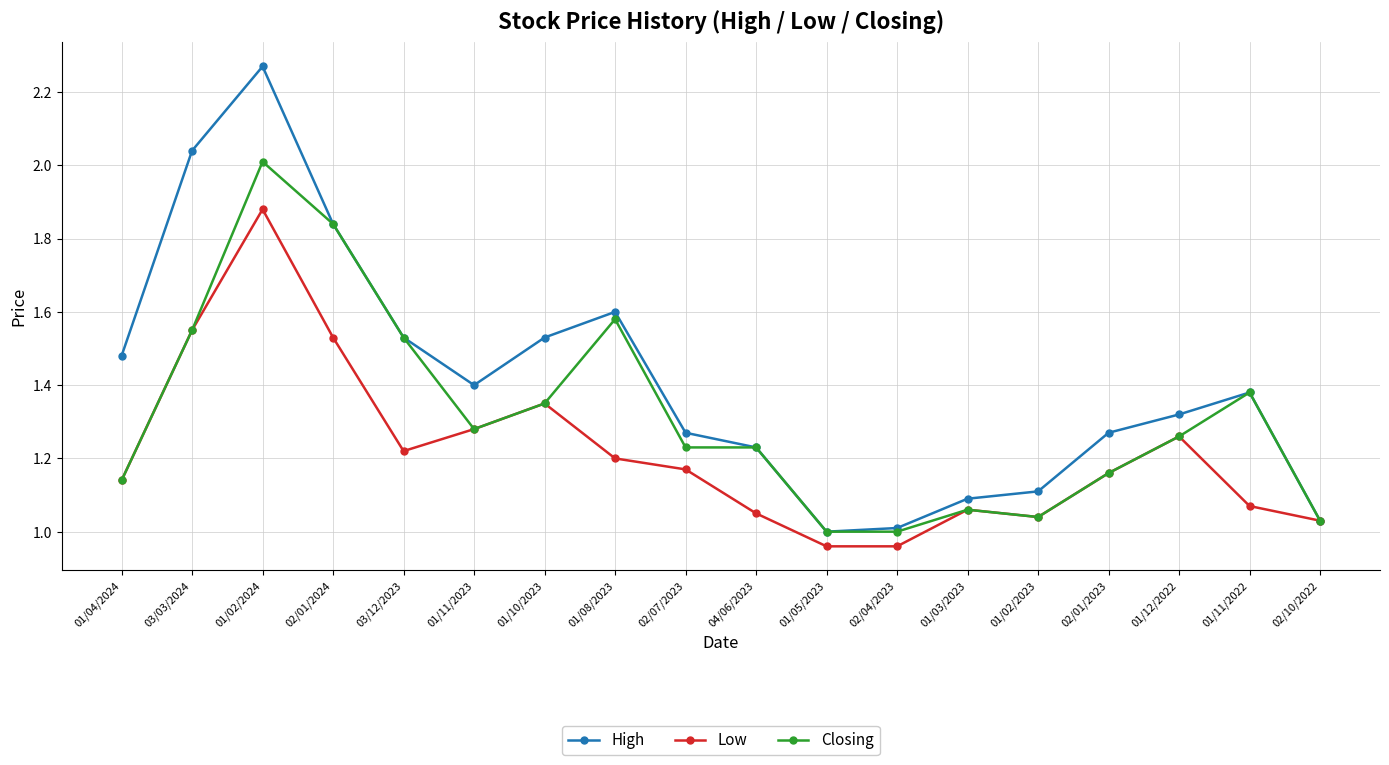

At which category does the chart reach its peak across all series?

01/02/2024